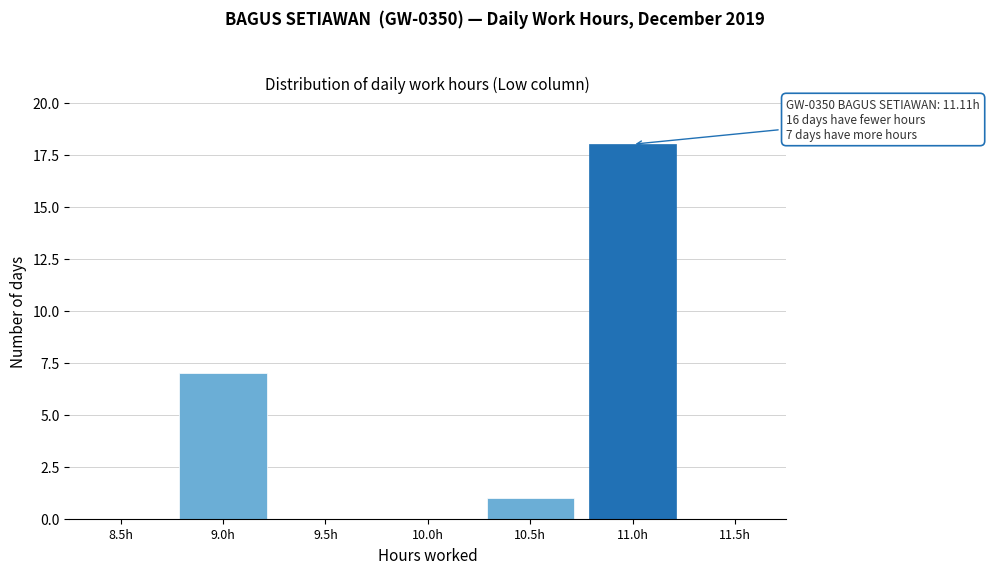

Reading left to right, extract all data points from this chart.

8.5h=0	9.0h=7	9.5h=0	10.0h=0	10.5h=1	11.0h=18	11.5h=0